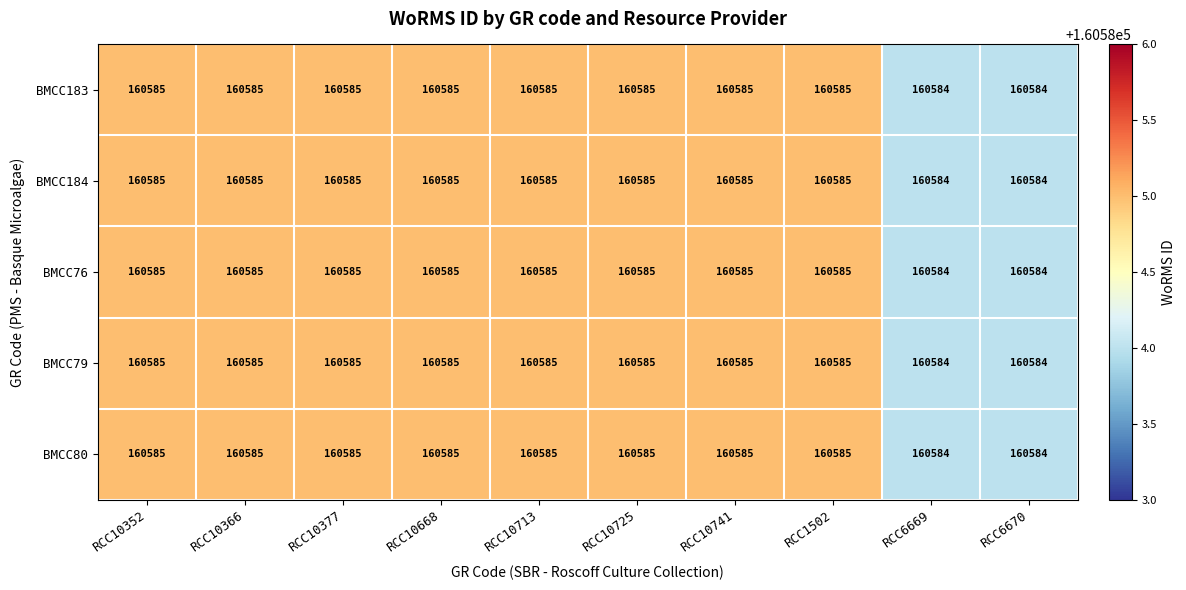

The BMCC79 series shows 106877 at RCC10352. True or false?

False